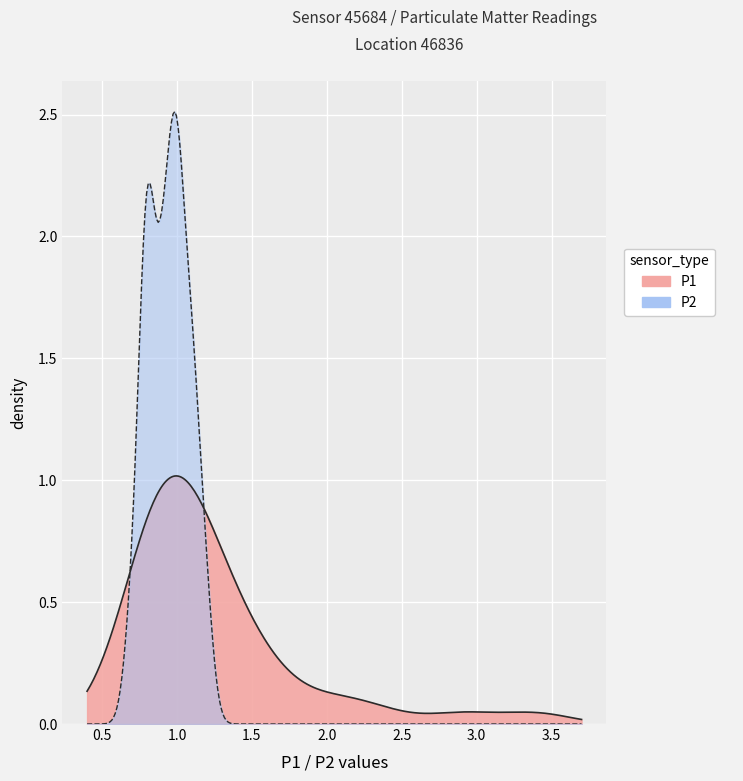

True or false: P2 and P1 intersect in this chart.

False